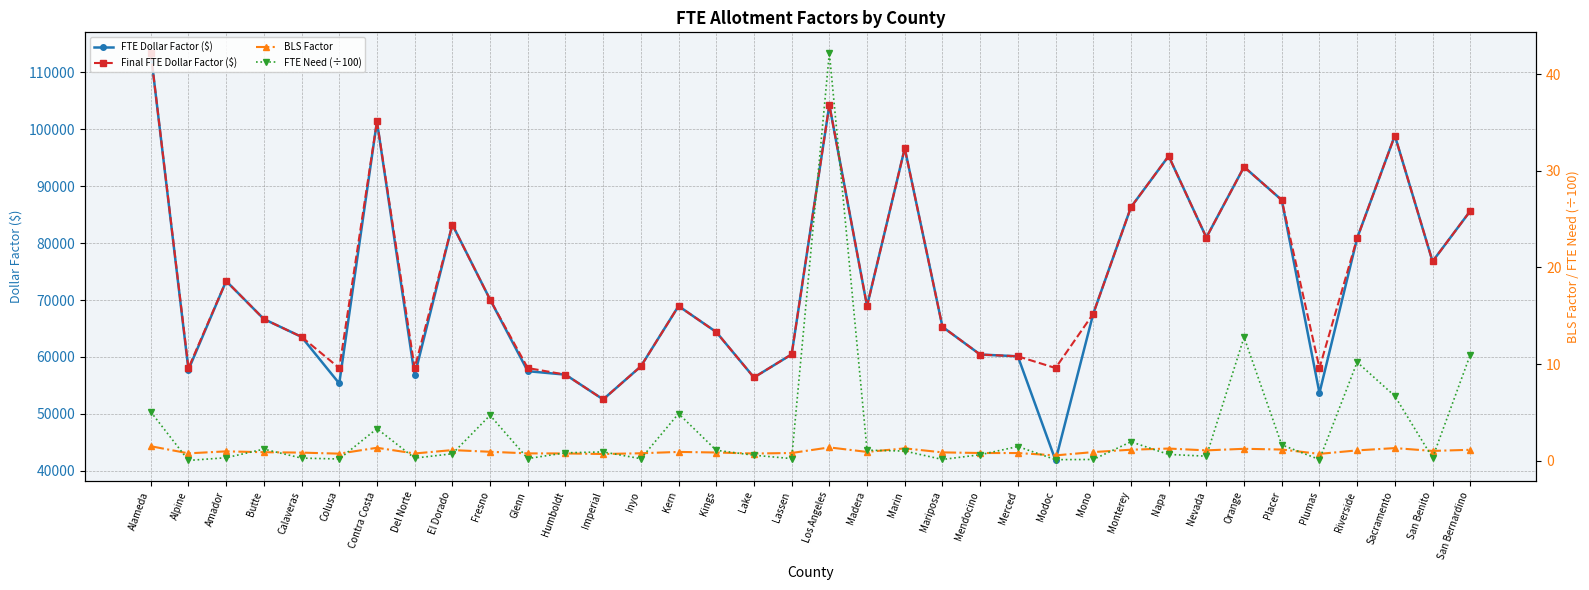

What is the difference between the BLS Factor values at Lassen and Orange?

0.4